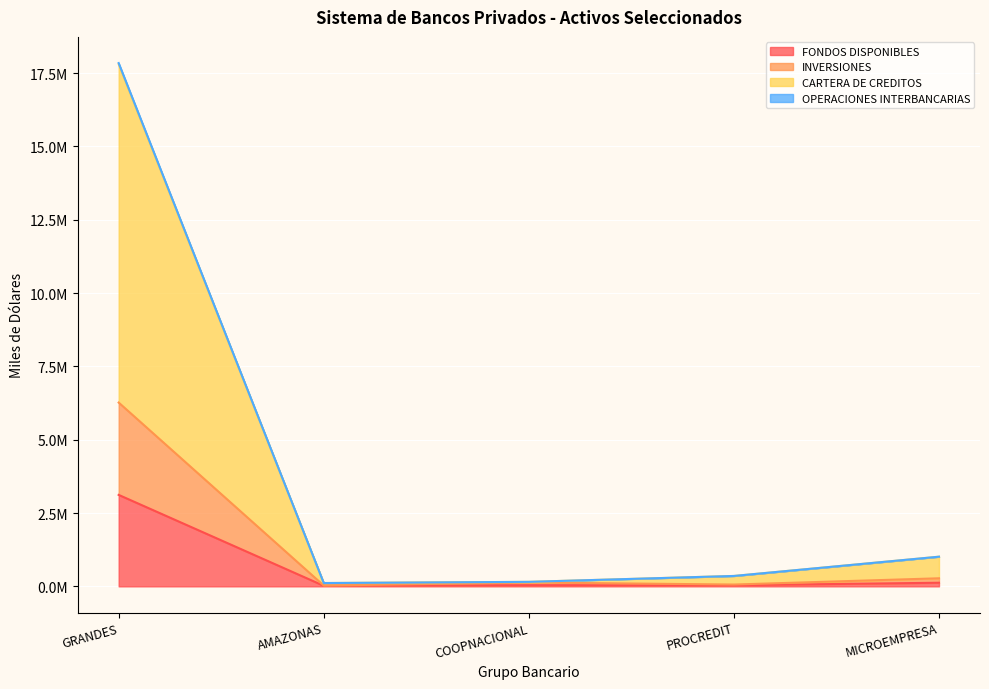

Is it true that CARTERA DE CREDITOS equals 81608.1 at COOPNACIONAL?

False